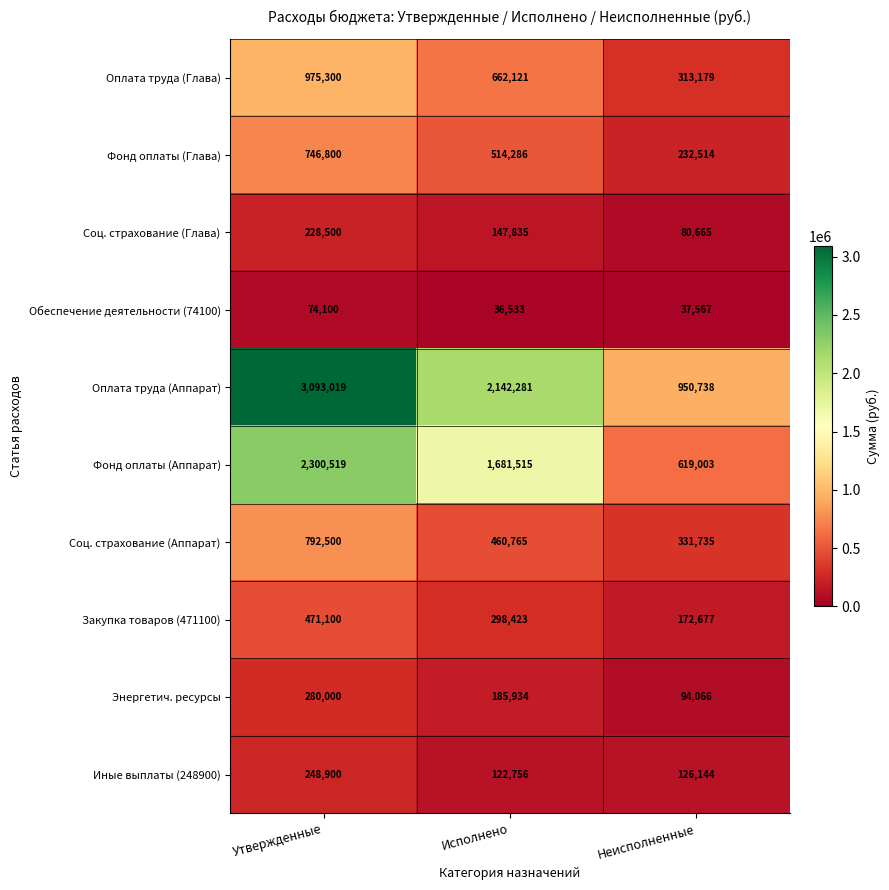

What is the difference between the highest and lowest values at Исполнено?

2105748